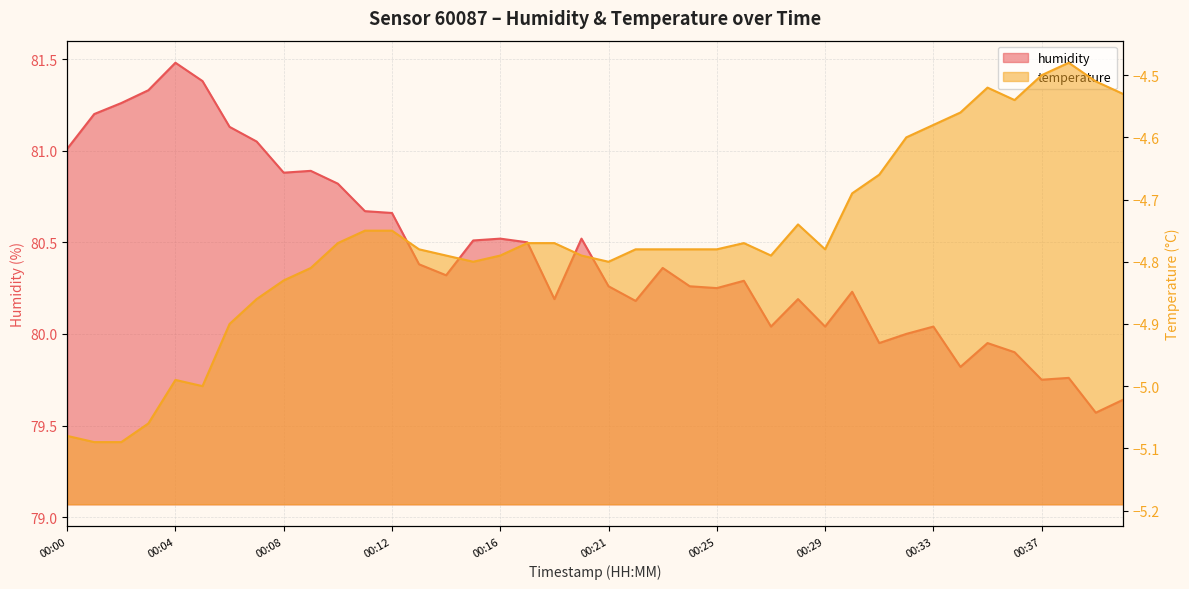

Is the value of humidity at 00:20 greater than the value of temperature at 00:31?

Yes